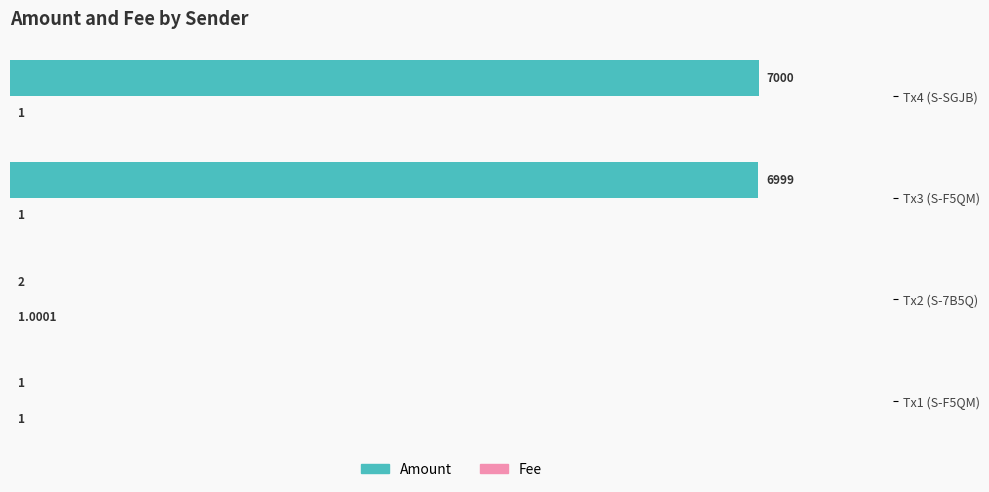

Between Tx2 (S-7B5Q) and Tx4 (S-SGJB), which series saw the biggest shift?

Amount